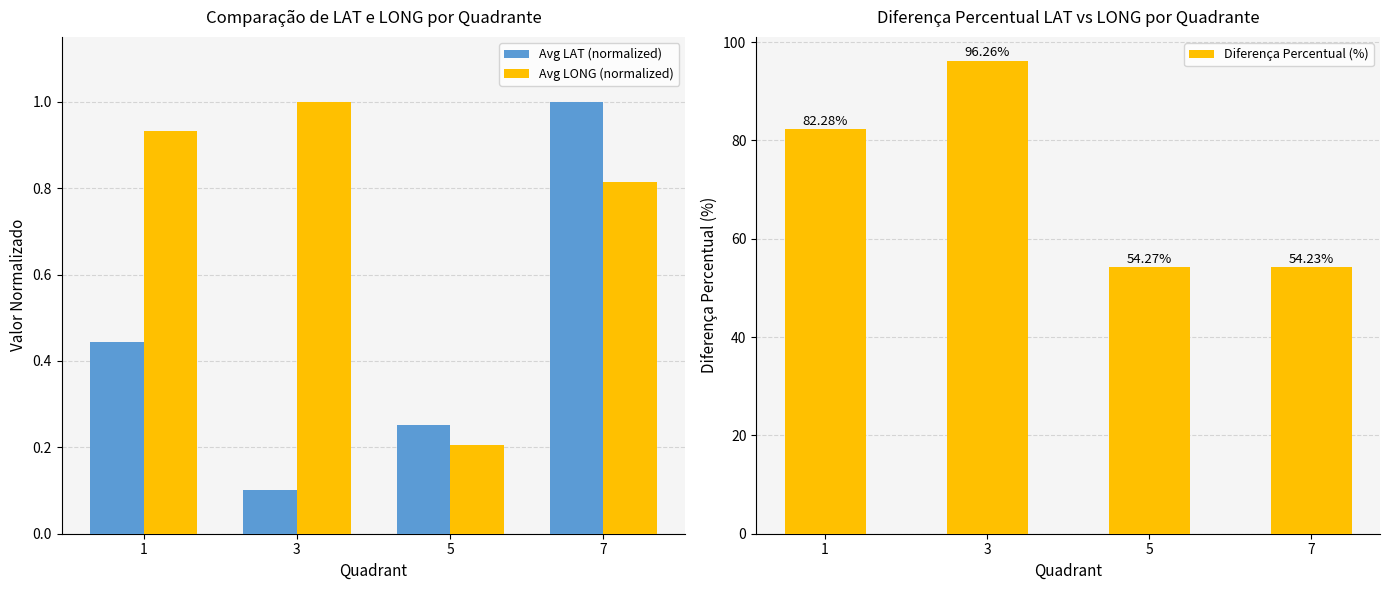

What is the maximum value for Diferença Percentual (%)?

96.3